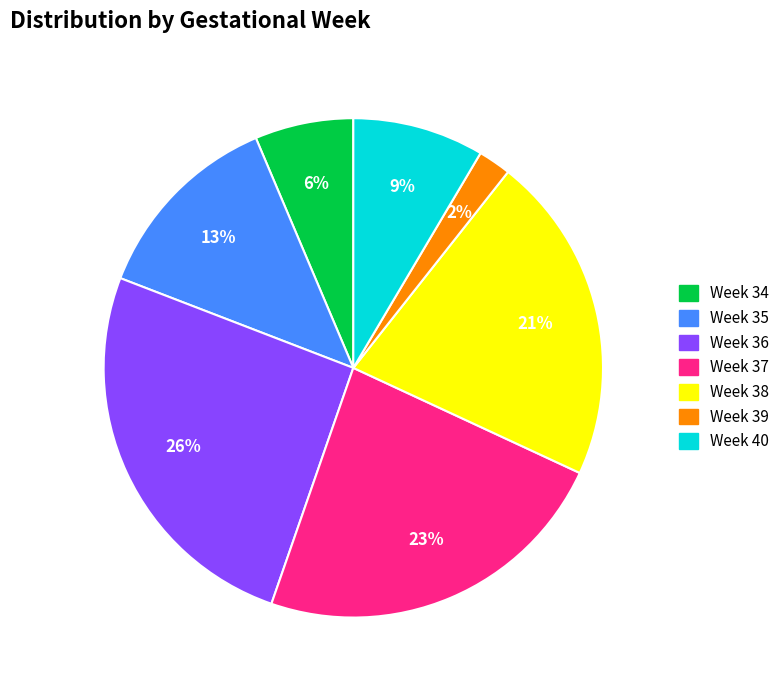

Which slice is the largest?

Week 36